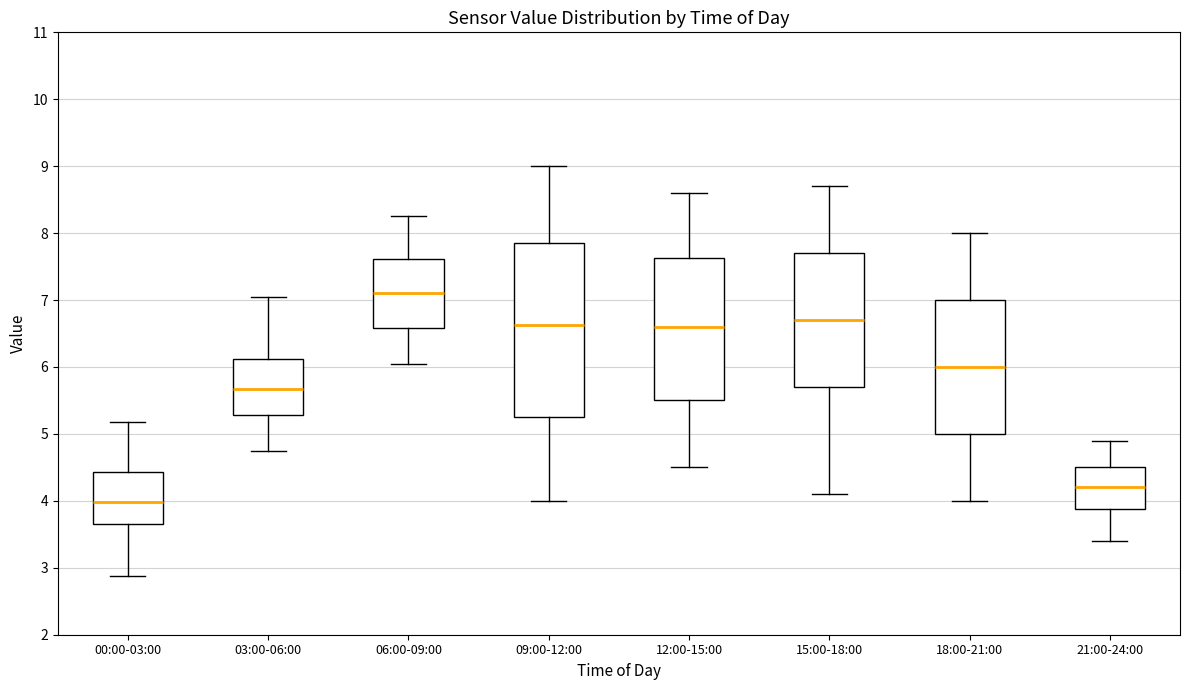

Reading left to right, read every box against the y-axis: the position of its median line, the range the box covers, and the ends of its whiskers. The values are not printed on the chart, so give them approximately, as read against the axis.

00:00-03:00: median 4.0, box 3.6 to 4.4, whiskers 2.9 to 5.2
03:00-06:00: median 5.7, box 5.3 to 6.1, whiskers 4.8 to 7.1
06:00-09:00: median 7.1, box 6.6 to 7.6, whiskers 6.1 to 8.3
09:00-12:00: median 6.6, box 5.3 to 7.9, whiskers 4.0 to 9.0
12:00-15:00: median 6.6, box 5.5 to 7.6, whiskers 4.5 to 8.6
15:00-18:00: median 6.7, box 5.7 to 7.7, whiskers 4.1 to 8.7
18:00-21:00: median 6.0, box 5.0 to 7.0, whiskers 4.0 to 8.0
21:00-24:00: median 4.2, box 3.9 to 4.5, whiskers 3.4 to 4.9